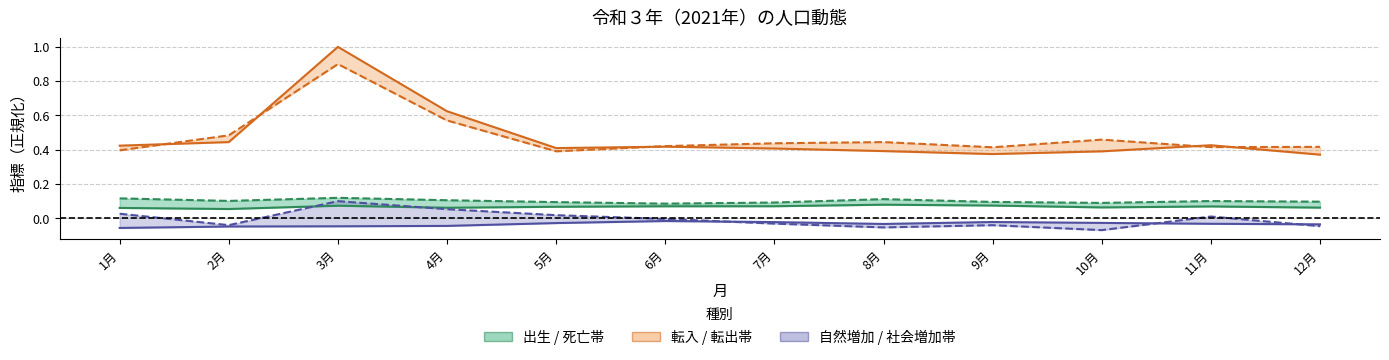

Reading left to right, transcribe all the data shown in this chart.

出生: 0.1	0.1	0.1	0.1	0.1	0.1	0.1	0.1	0.1	0.1	0.1	0.1
死亡: 0.1	0.1	0.1	0.1	0.1	0.1	0.1	0.1	0.1	0.1	0.1	0.1
転入: 0.4	0.4	1.0	0.6	0.4	0.4	0.4	0.4	0.4	0.4	0.4	0.4
転出: 0.4	0.5	0.9	0.6	0.4	0.4	0.4	0.4	0.4	0.5	0.4	0.4
自然増加: -0.1	-0.0	-0.0	-0.0	-0.0	-0.0	-0.0	-0.0	-0.0	-0.0	-0.0	-0.0
社会増加: 0.0	-0.0	0.1	0.1	0.0	-0.0	-0.0	-0.1	-0.0	-0.1	0.0	-0.0